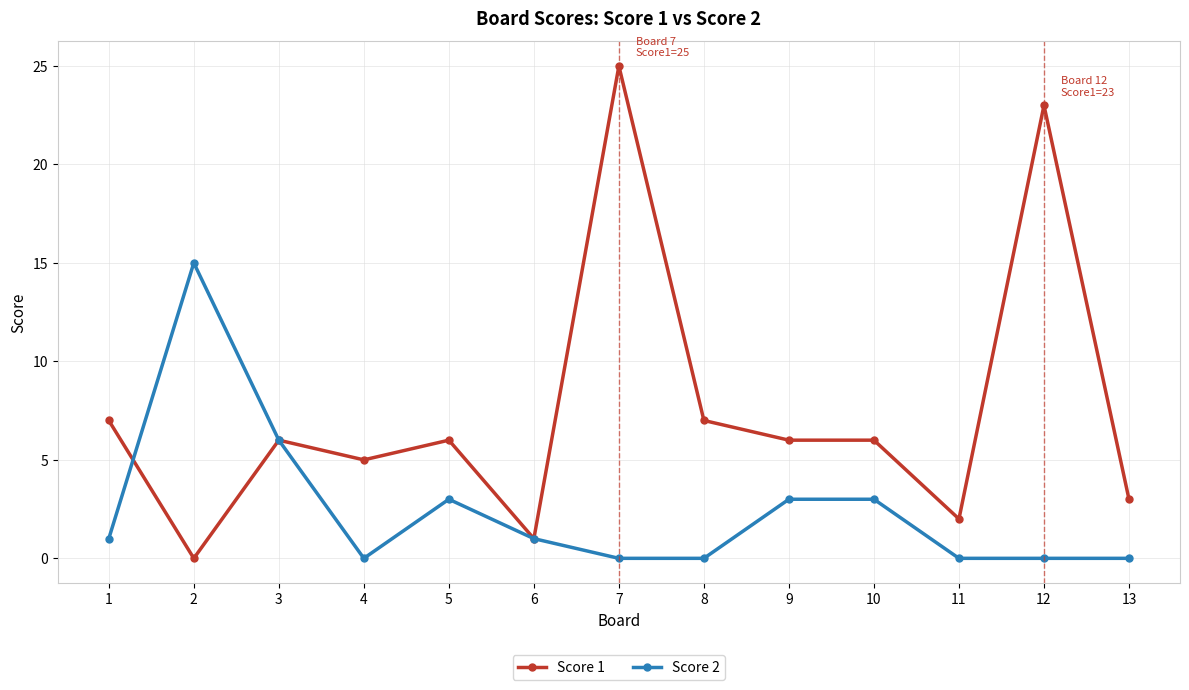

What is the sum of all Score 2 values?

32